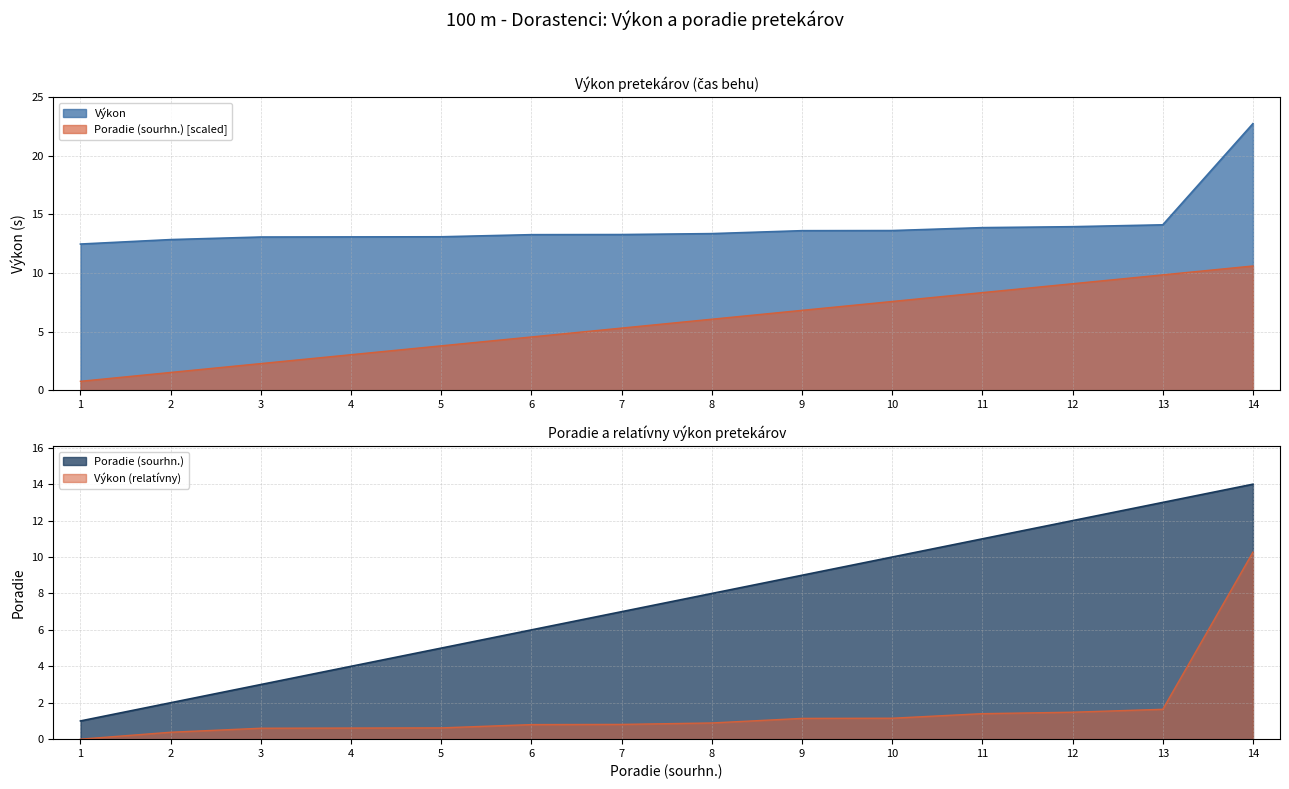

At which label is Výkon closest to 17?

13